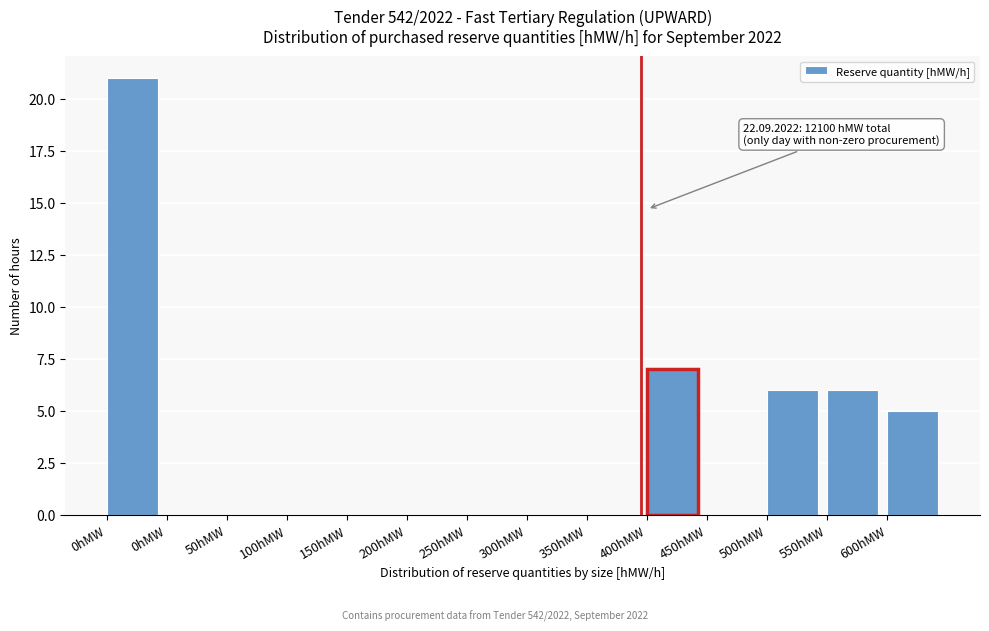

How many categories are shown in the chart?

14